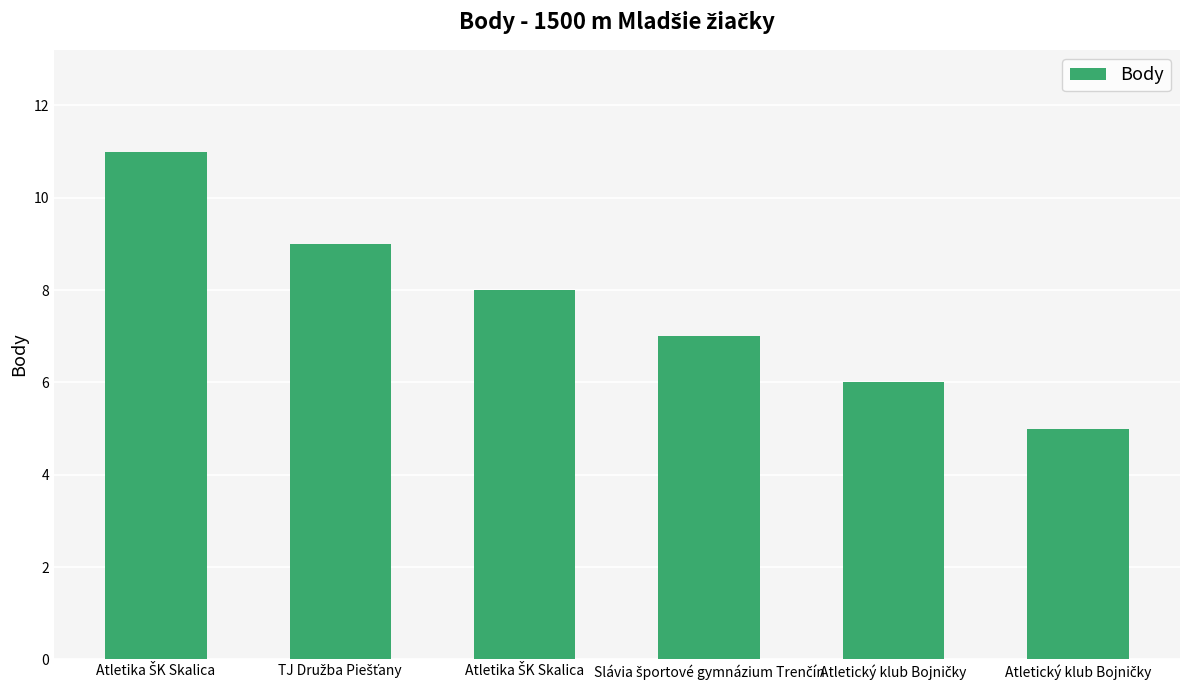

At which category does the chart reach its peak across all series?

Atletika ŠK Skalica